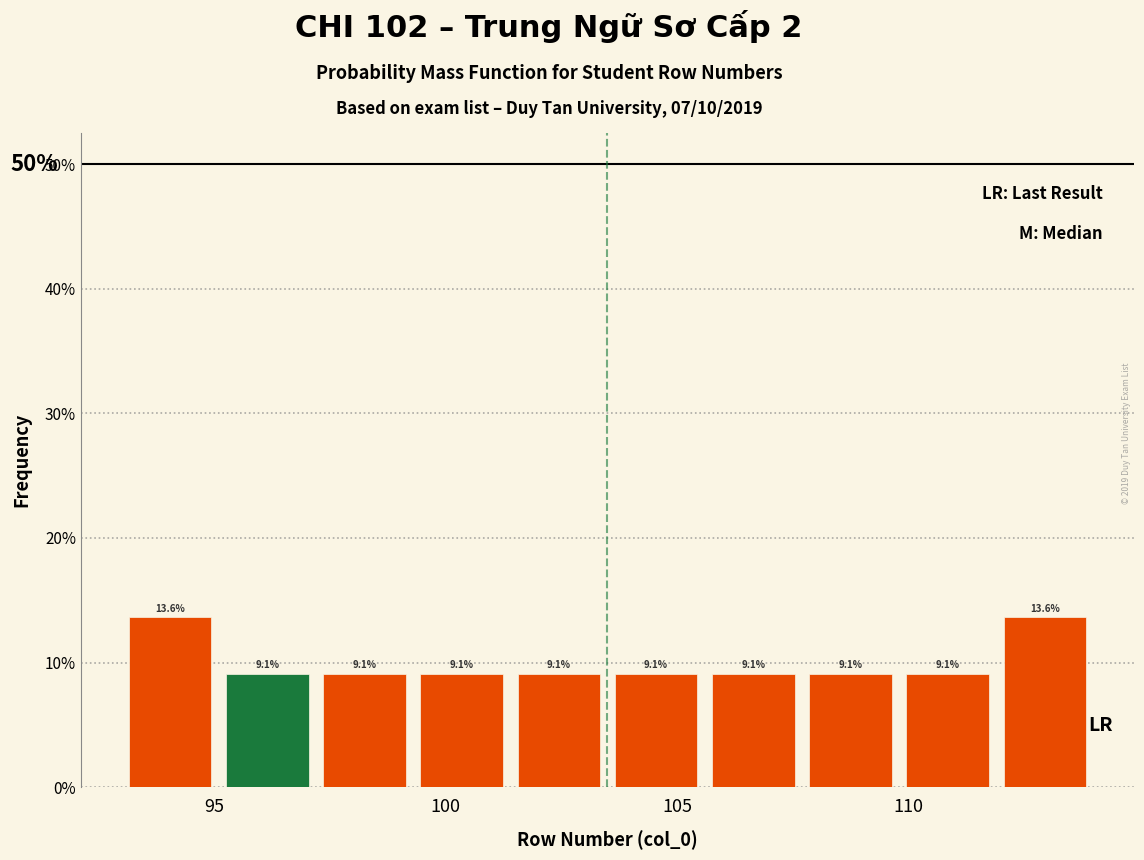

Reading left to right, transcribe this chart: for each bar, give the range it covers on the x-axis and its height. The bar edges are not printed on the chart, so give them approximately, as read against the axis.

93.0 to 95.1: 13.6
95.1 to 97.2: 9.1
97.2 to 99.3: 9.1
99.3 to 101.4: 9.1
101.4 to 103.5: 9.1
103.5 to 105.6: 9.1
105.6 to 107.7: 9.1
107.7 to 109.8: 9.1
109.8 to 111.9: 9.1
111.9 to 114.0: 13.6